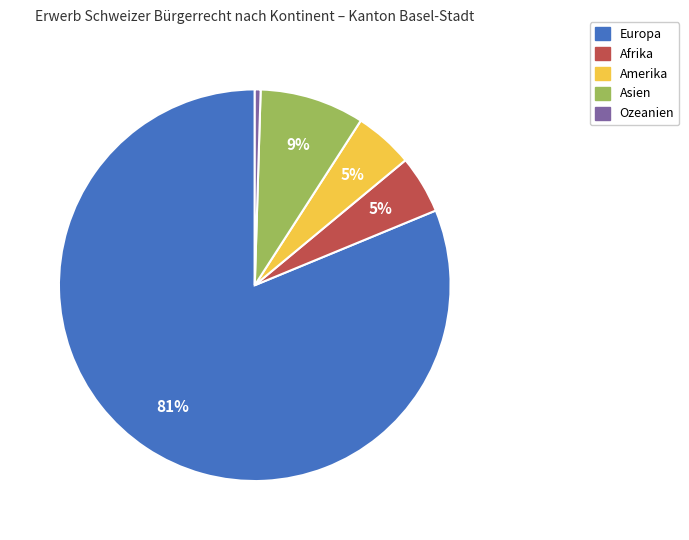

Do Asien and Afrika together represent more than half of the pie?

No